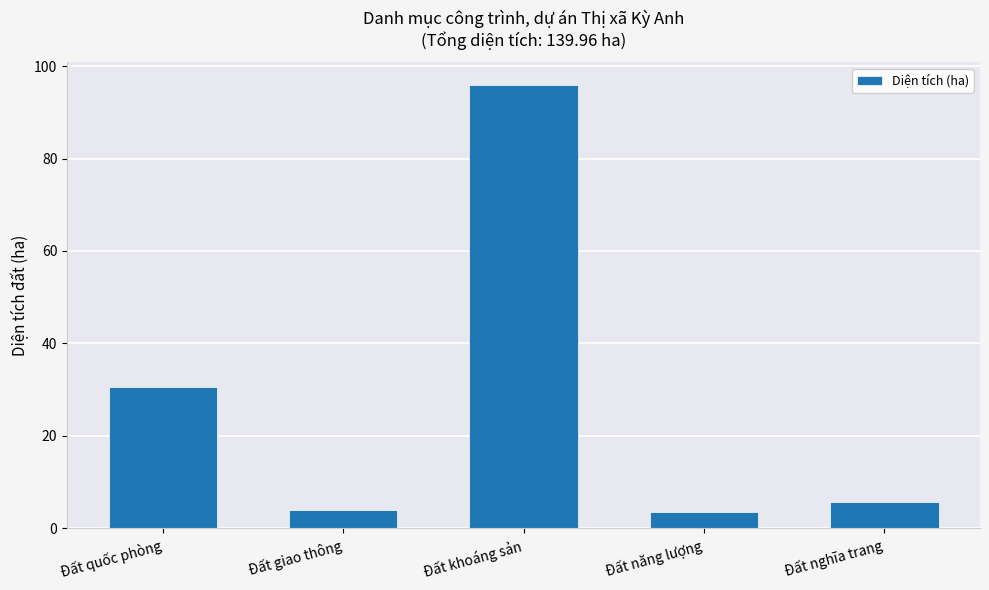

What is the change in value from Đất khoáng sản to Đất nghĩa trang?

-90.2